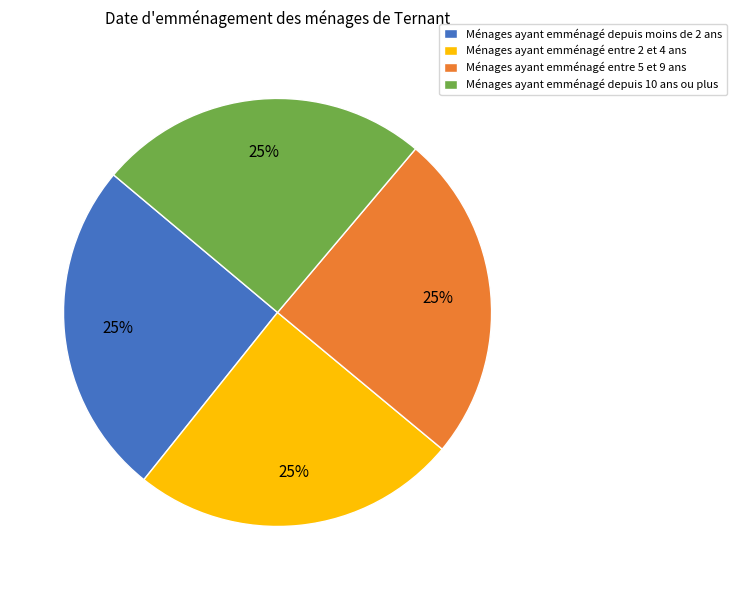

To the nearest percent, what percentage of the pie is Ménages ayant emménagé entre 5 et 9 ans?

25%